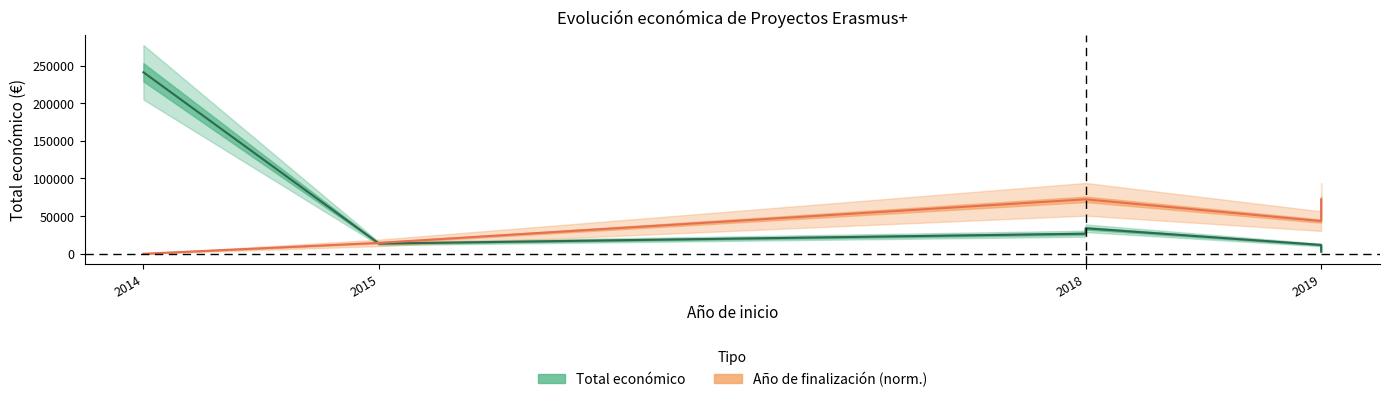

How many intersections are there between Total económico and Año de finalización?

1